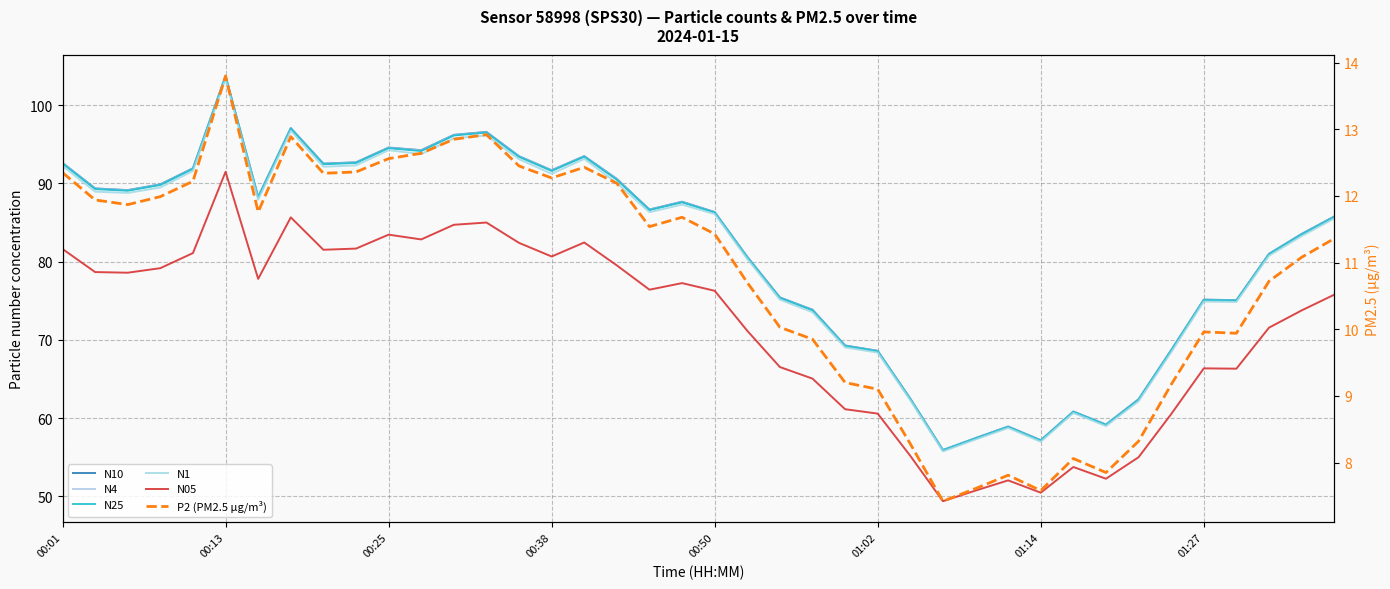

How many data points in N4 are less than 86?

19